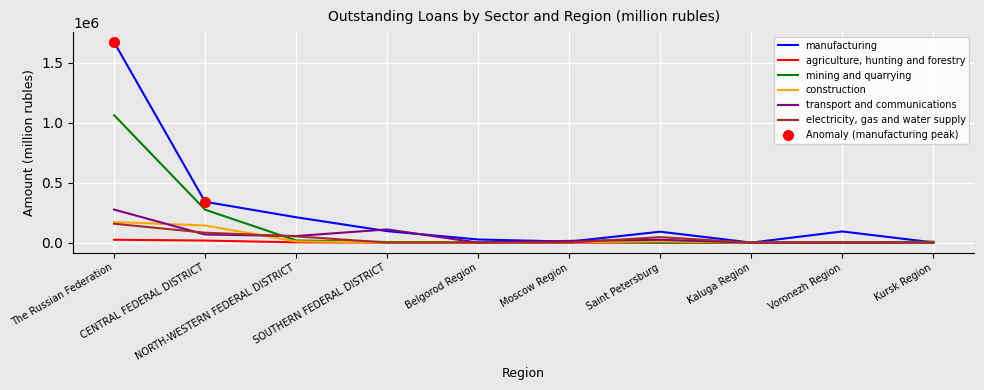

Where is electricity, gas and water supply nearest to the value 78766?

CENTRAL FEDERAL DISTRICT